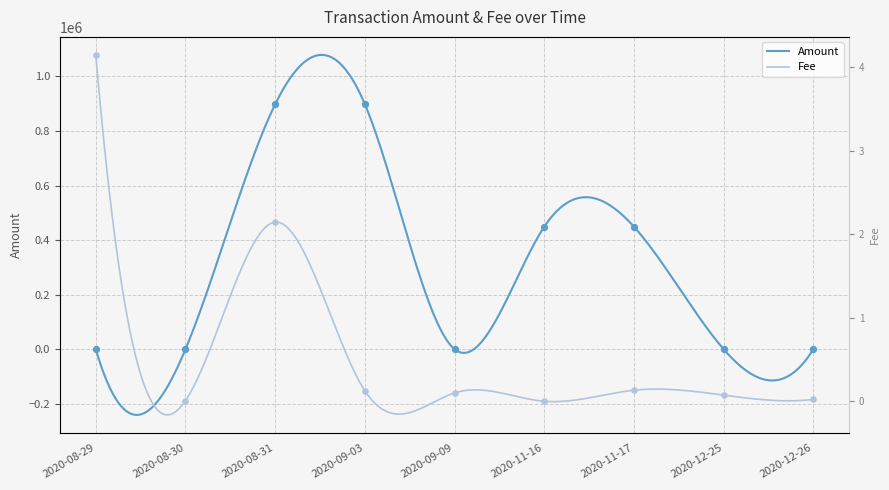

At which category is the sum across all series the highest?

2020-09-03